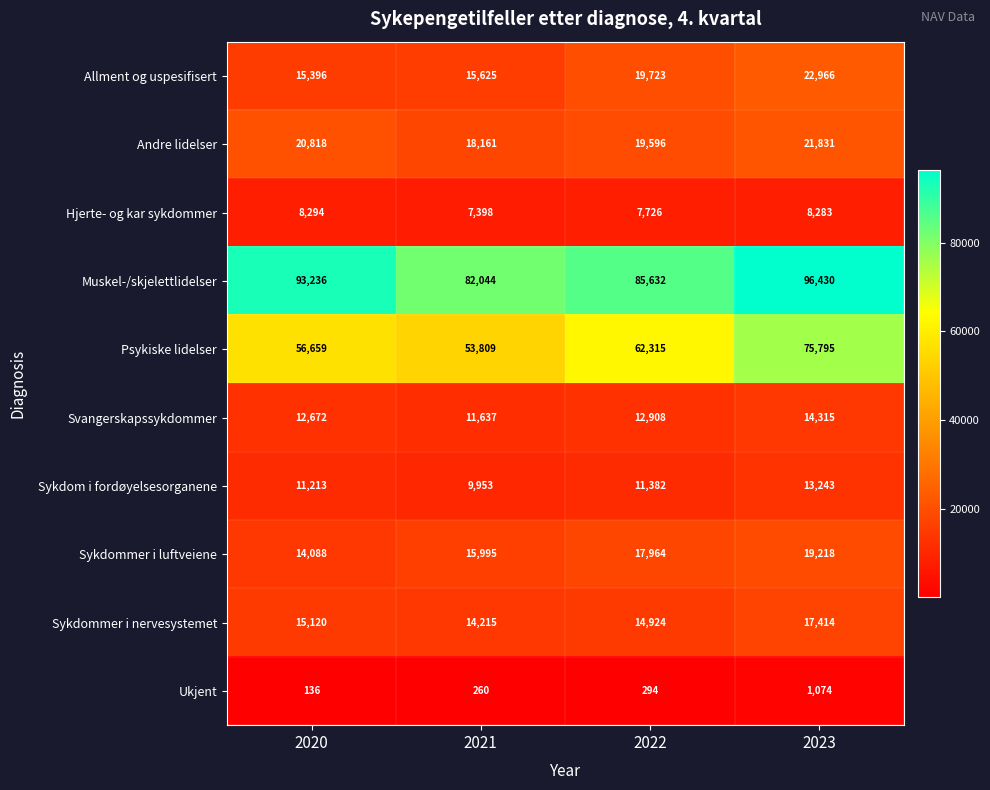

What is the maximum value shown in the chart?

96430